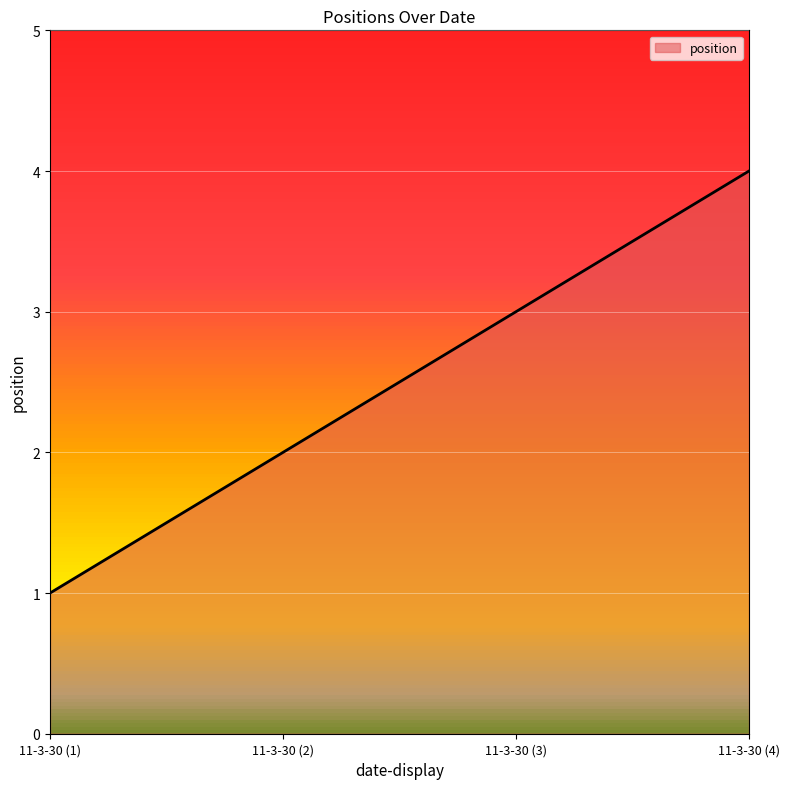

Reading right to left, transcribe all the data shown in this chart.

4	3	2	1